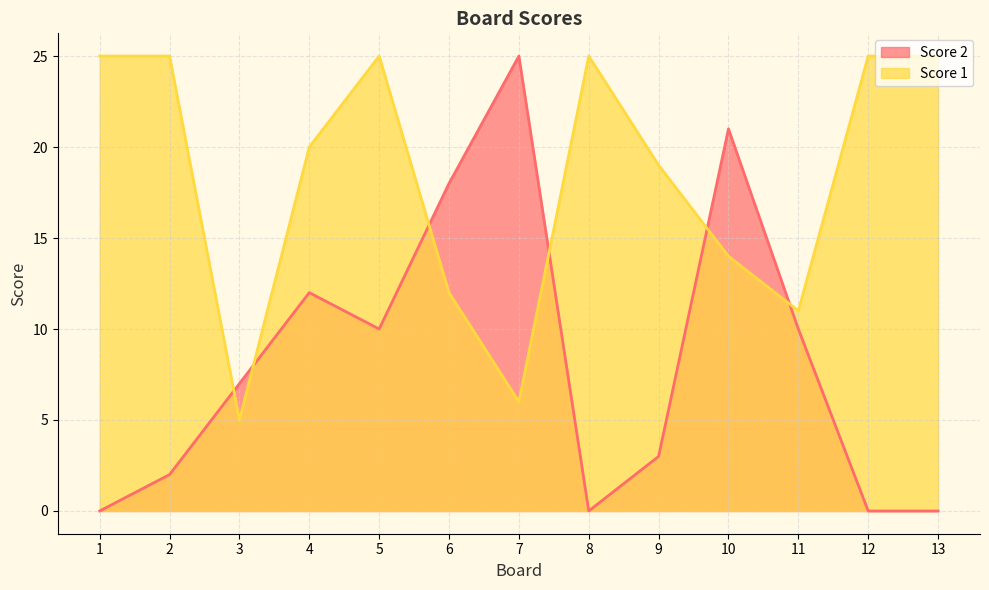

How many data points in Score 1 are above 20?

6